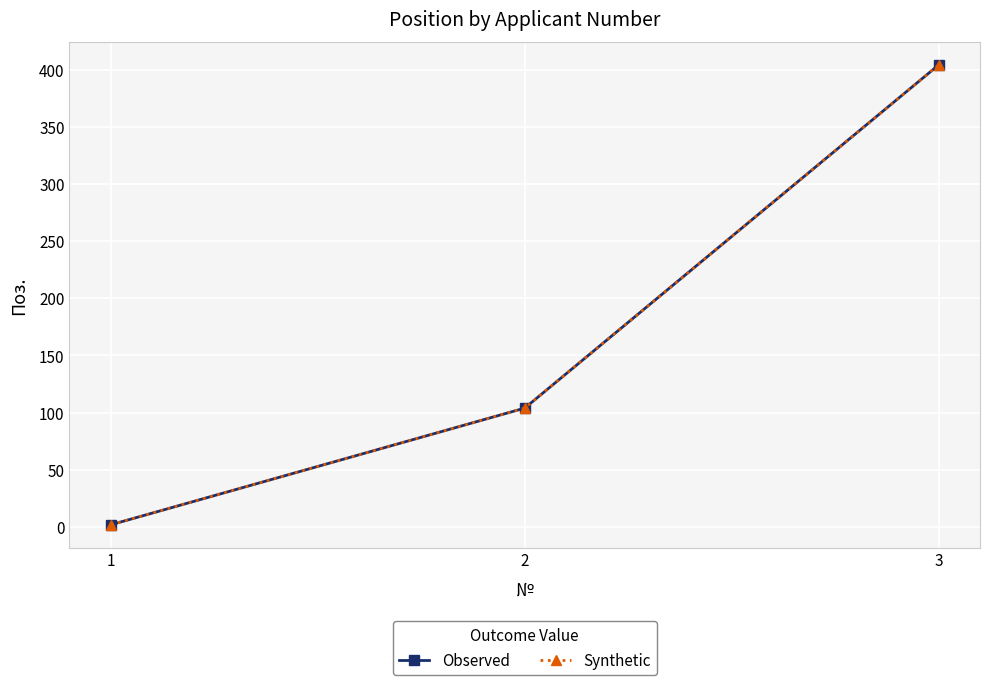

Reading left to right, what are all the values shown in this chart?

Observed: 2	104	404
Synthetic: 2	104	404